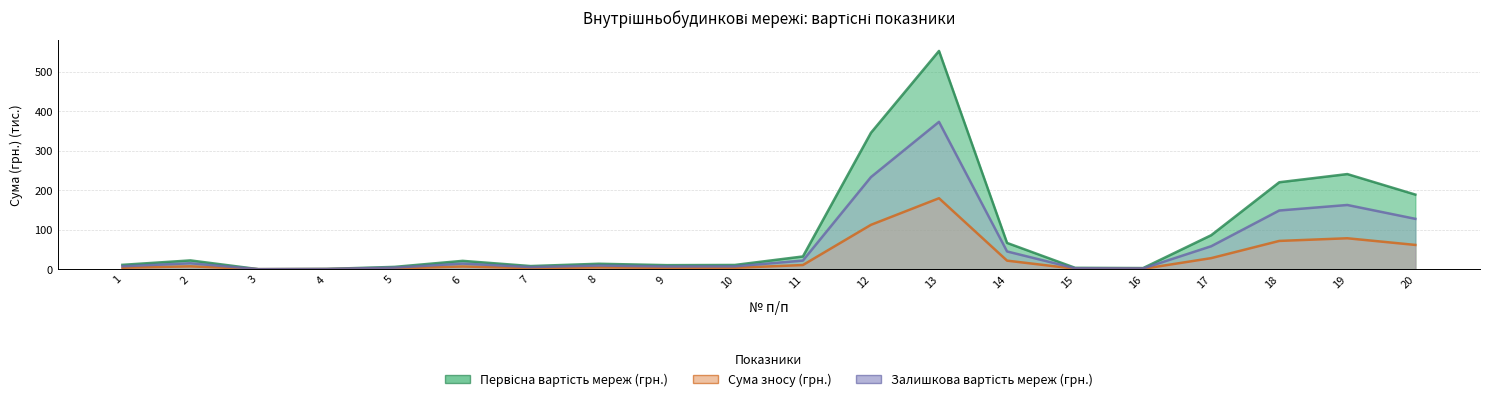

Reading right to left, what are all the values shown in this chart?

Первісна вартість мереж (грн.): 188.8	240.7	220.0	86.0	2.8	3.4	66.4	552.5	345.3	32.2	10.6	10.2	13.7	7.8	21.0	5.8	0.6	0.0	22.2	10.9
Сума зносу (грн.): 61.4	78.2	71.5	27.9	0.9	1.1	21.6	179.6	112.2	10.5	3.5	3.3	4.5	2.6	6.8	1.9	0.2	0.0	7.2	3.6
Залишкова вартість мереж (грн.): 127.4	162.5	148.5	58.0	1.9	2.3	44.8	372.9	233.1	21.7	7.2	6.9	9.2	5.3	14.2	3.9	0.4	0.0	15.0	7.4